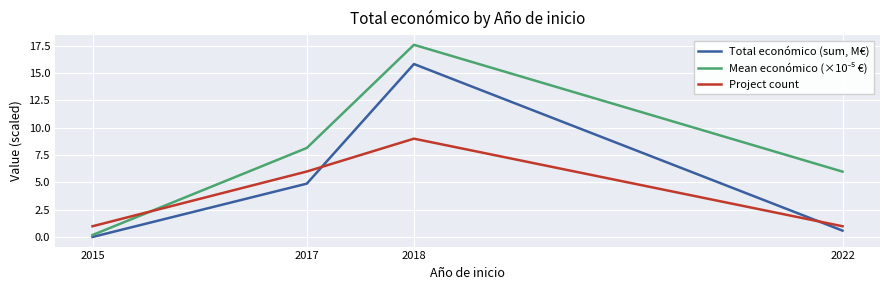

Which series changed the most between 2018 and 2022?

Total económico (sum, M€)